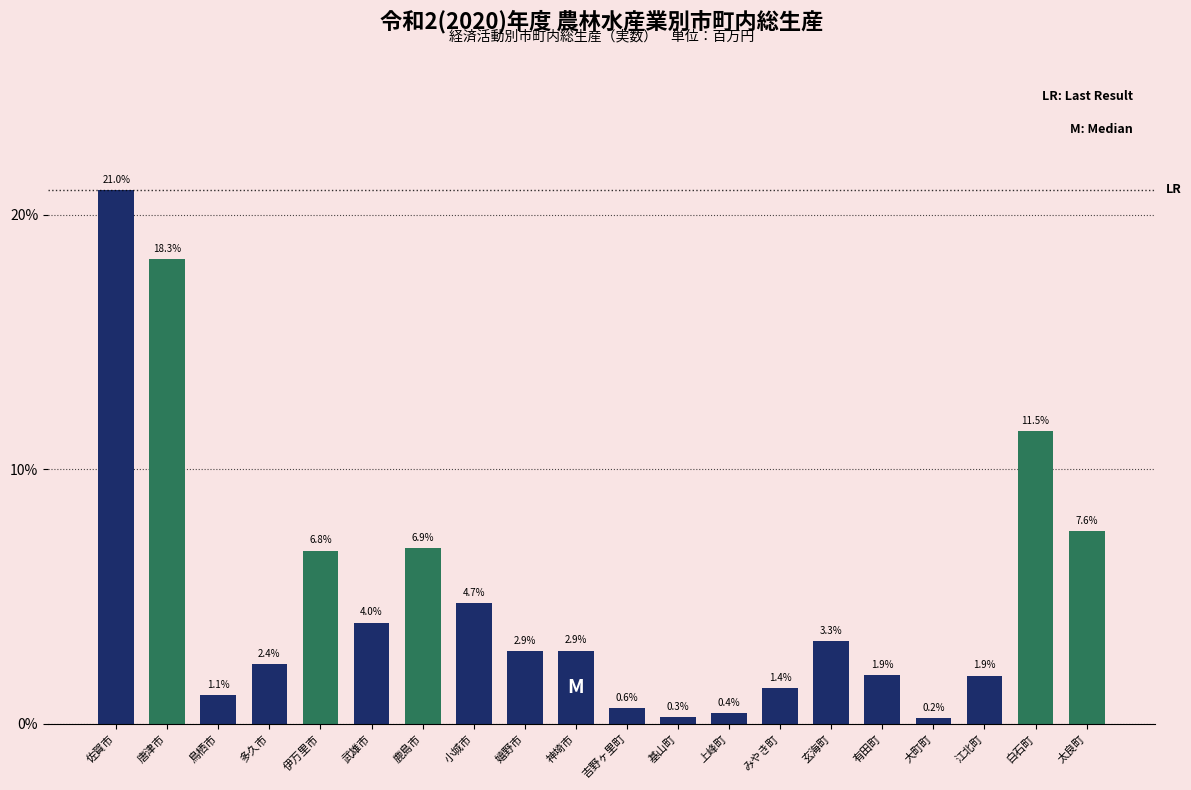

Reading left to right, extract all data points from this chart.

佐賀市=21.0	唐津市=18.3	鳥栖市=1.1	多久市=2.4	伊万里市=6.8	武雄市=4.0	鹿島市=6.9	小城市=4.7	嬉野市=2.9	神埼市=2.9	吉野ヶ里町=0.6	基山町=0.3	上峰町=0.4	みやき町=1.4	玄海町=3.3	有田町=1.9	大町町=0.2	江北町=1.9	白石町=11.5	太良町=7.6